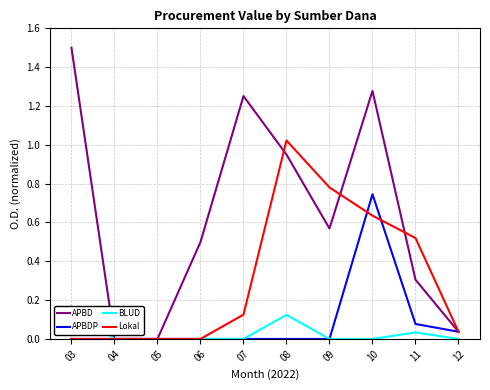

At how many categories does at least one series exceed 0?

8